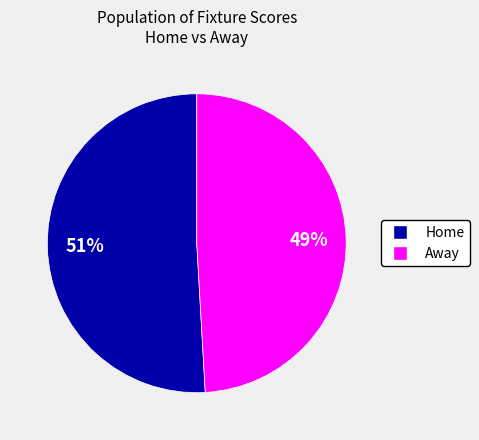

To the nearest percent, what is the average slice percentage?

50%